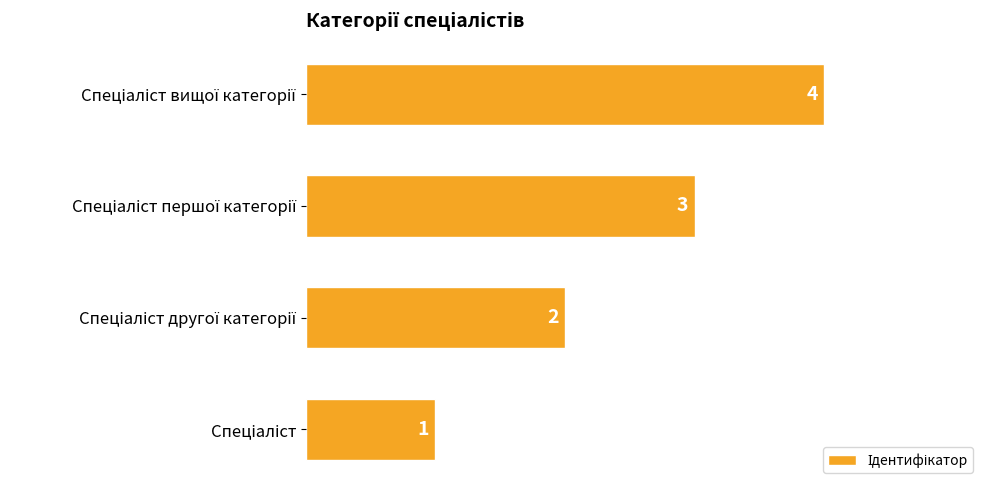

How many values are between 2 and 4?

3